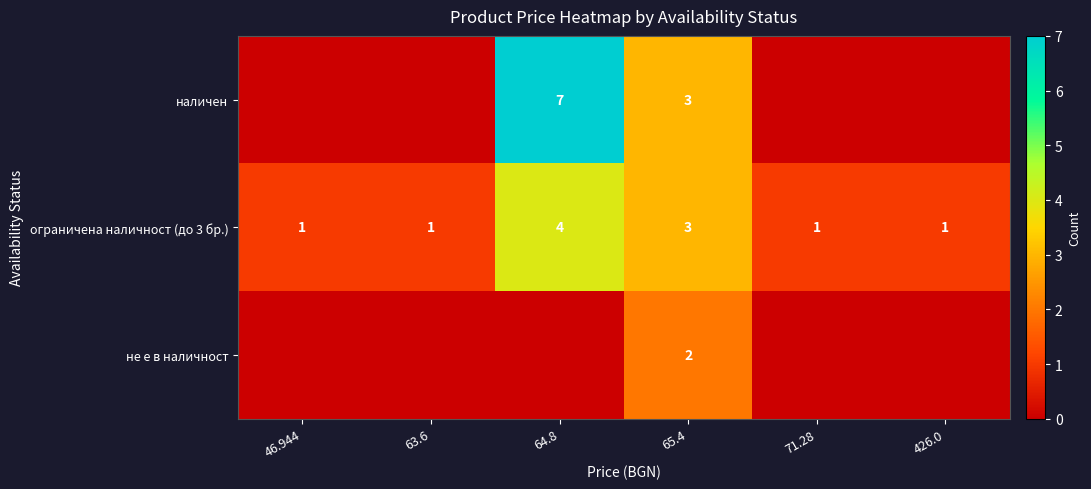

The value of наличен at 65.4 is 2. True or false?

False